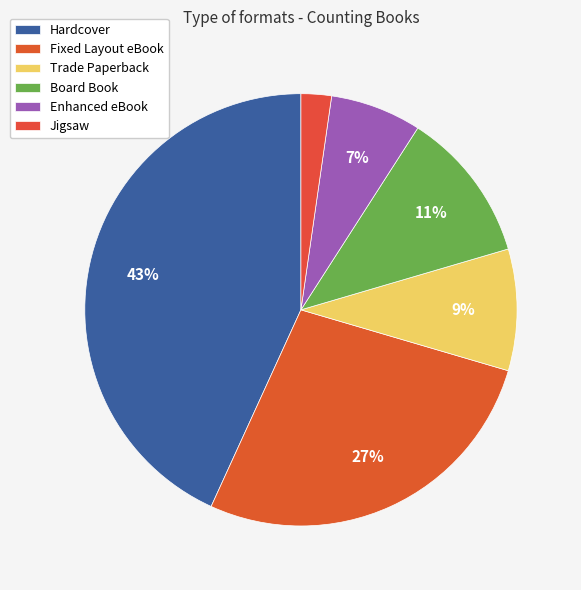

Count the number of slices in the pie.

6